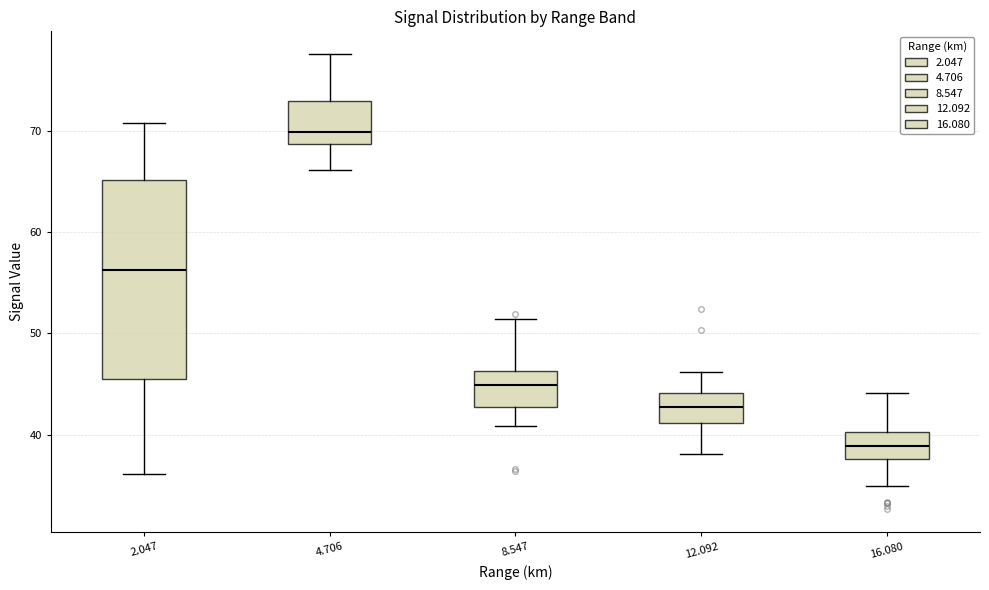

Reading left to right, read every box against the y-axis: the position of its median line, the range the box covers, and the ends of its whiskers. The values are not printed on the chart, so give them approximately, as read against the axis.

2.047: median 56, box 46 to 65, whiskers 36 to 71
4.706: median 70, box 69 to 73, whiskers 66 to 78
8.547: median 45, box 43 to 46, whiskers 41 to 51
12.092: median 43, box 41 to 44, whiskers 38 to 46
16.080: median 39, box 38 to 40, whiskers 35 to 44